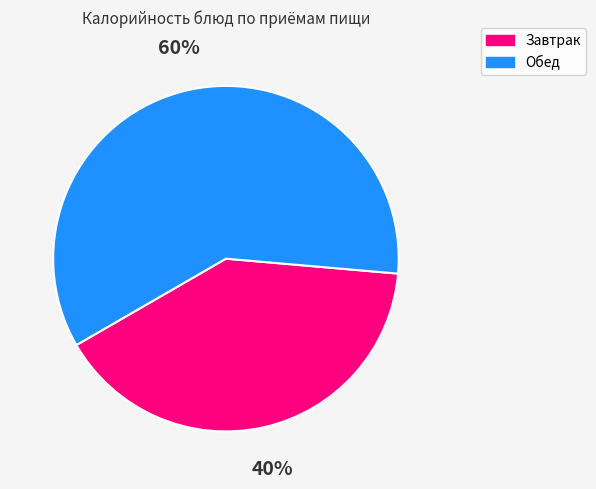

Does Обед account for over 50% of the chart?

Yes